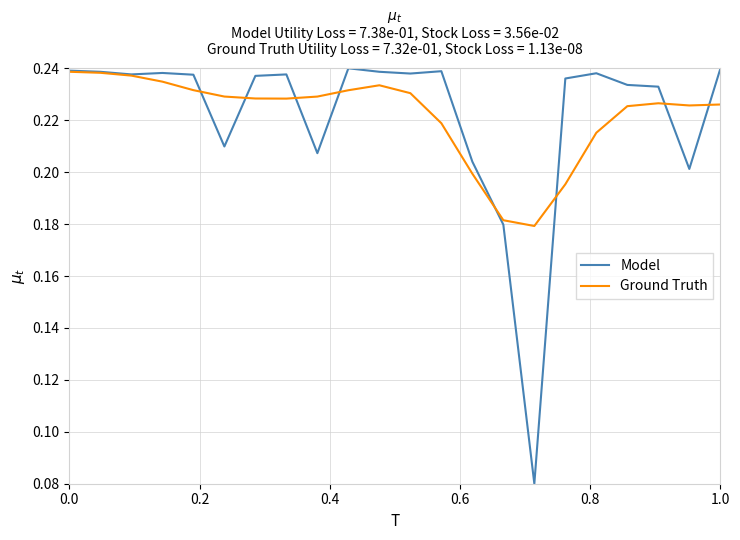

What is the sum of all Model values?

4.9